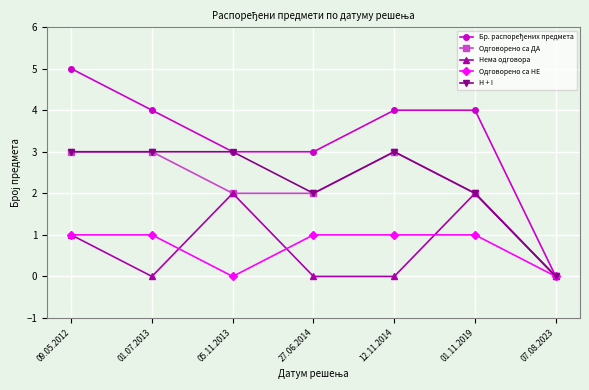

What is the difference between the highest and lowest values at 01.07.2013?

4